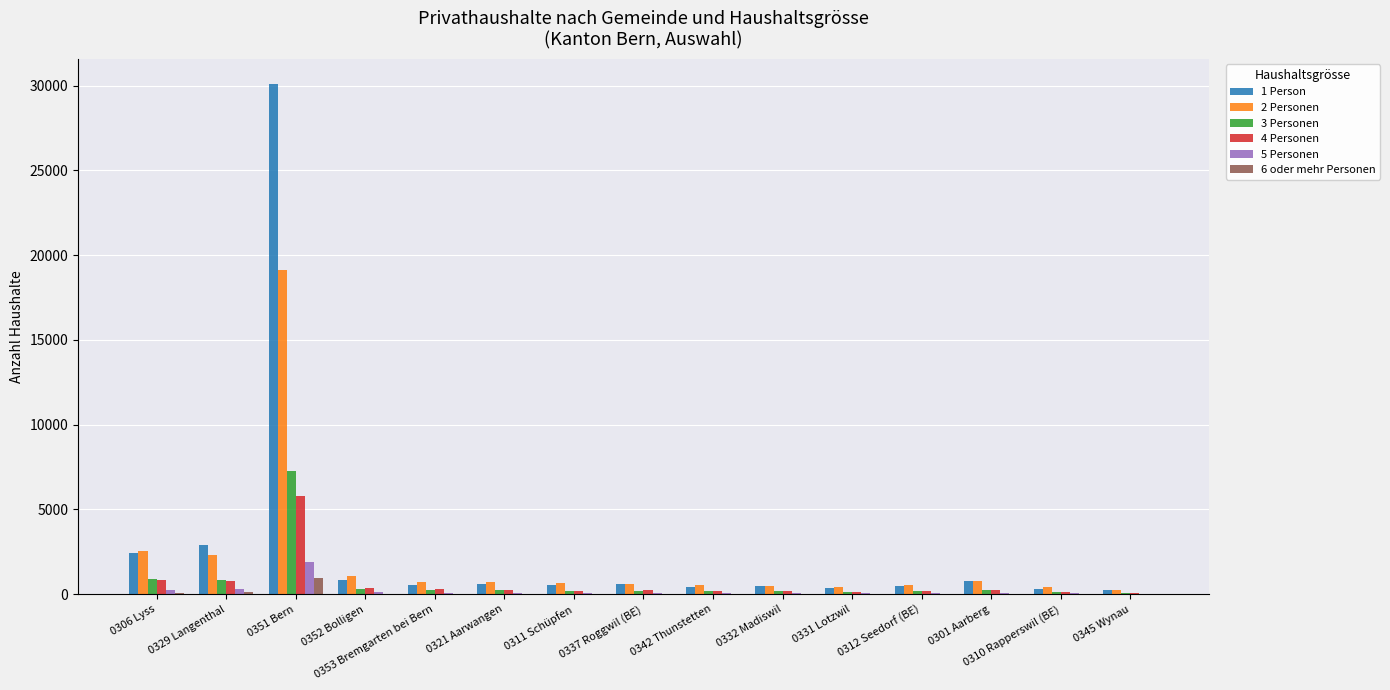

What is the difference between the 1 Person values at 0353 Bremgarten bei Bern and 0342 Thunstetten?

130